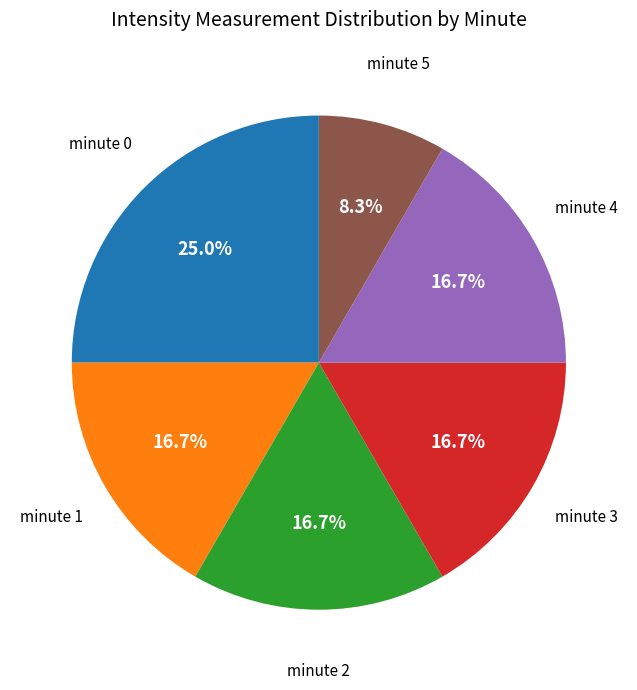

What is the smallest slice in the pie chart?

minute 5